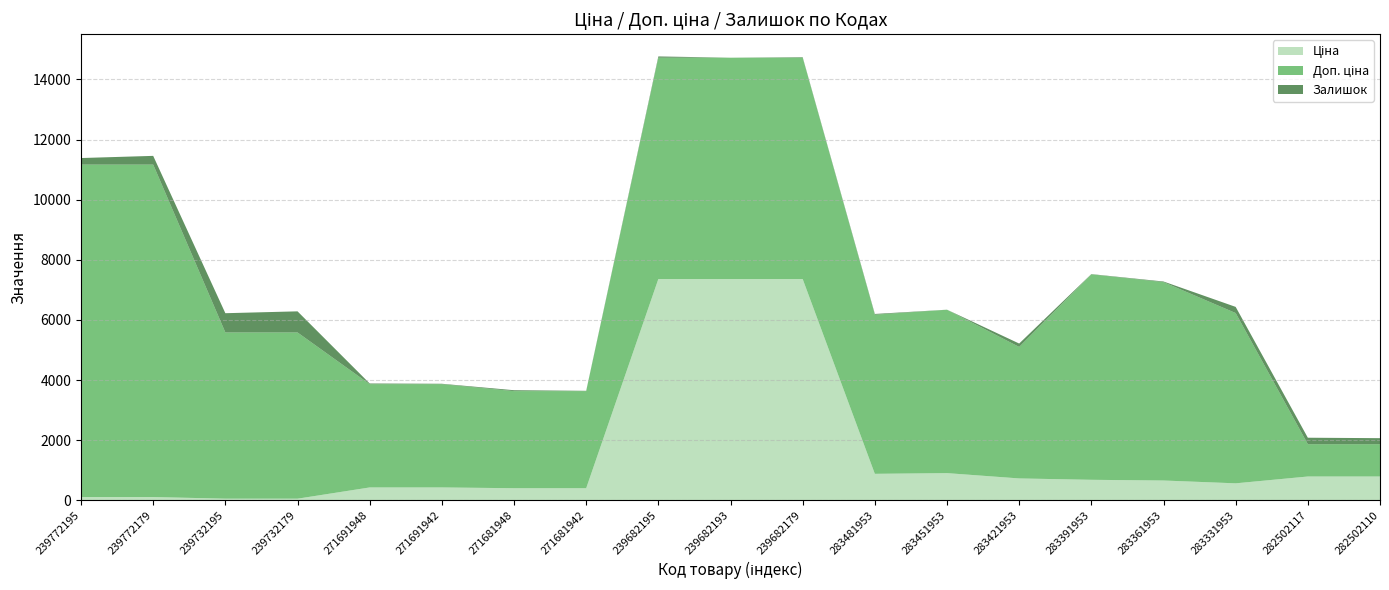

Reading left to right, list all the values displayed in this chart.

Ціна: 110.5	110.5	55.3	55.3	429.3	429.3	403.6	403.6	7360.2	7360.2	7360.2	882.1	905.5	728.8	683.2	659.8	566.2	793.0	793.0
Доп. ціна: 11055.0	11055.0	5528.0	5528.0	3434.6	3434.6	3228.8	3228.8	7360.2	7360.2	7360.2	5292.4	5432.8	4372.9	6831.9	6597.9	5662.1	1074.6	1074.6
Залишок: 218.0	290.0	640.0	702.0	22.0	13.0	30.0	10.0	42.0	0.0	17.0	24.0	2.0	113.0	9.0	20.0	205.0	215.0	200.0